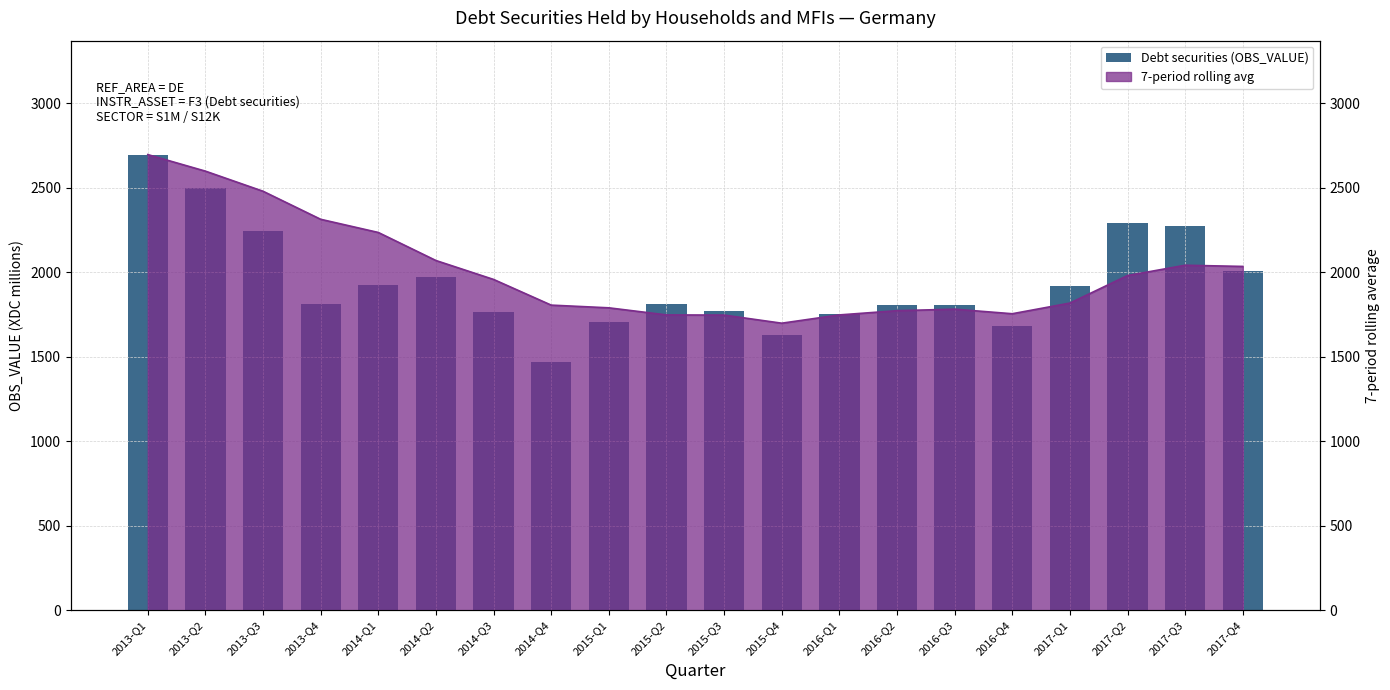

Where does the data first go above 1815?

2013-Q1